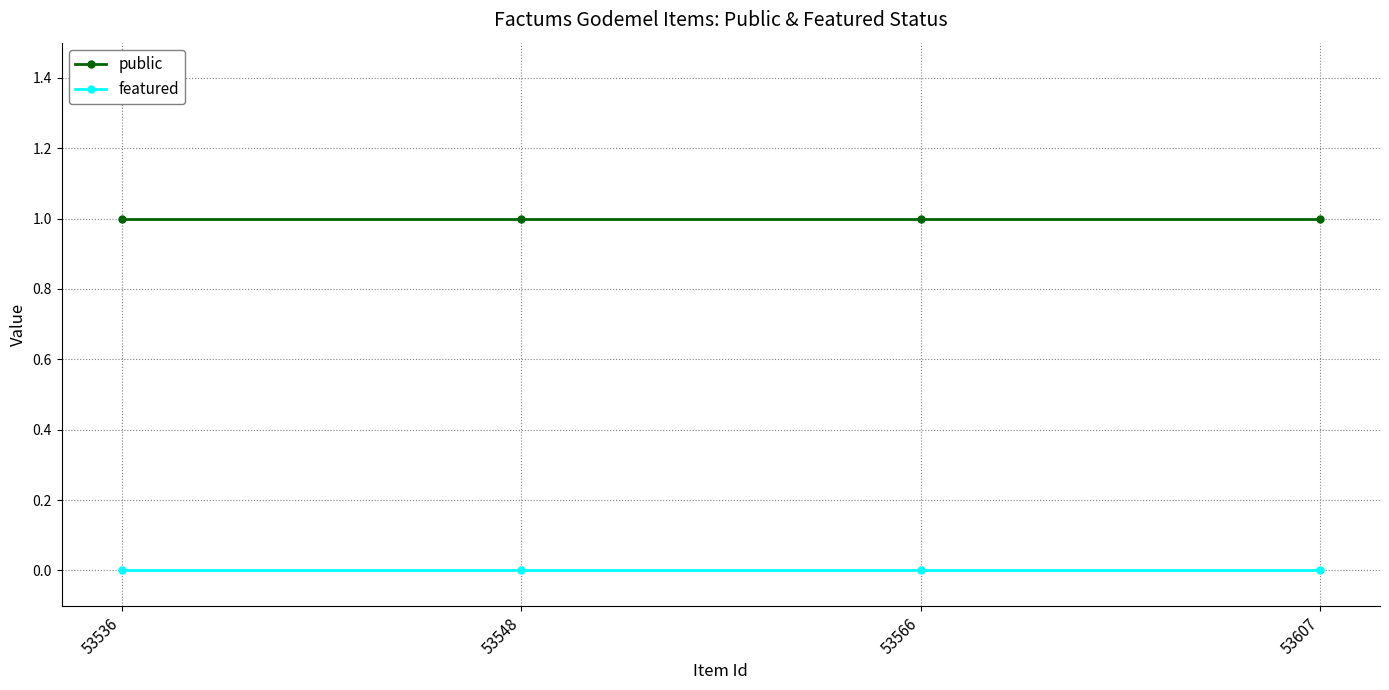

Rank the series at 53566 from highest to lowest value.

public, featured